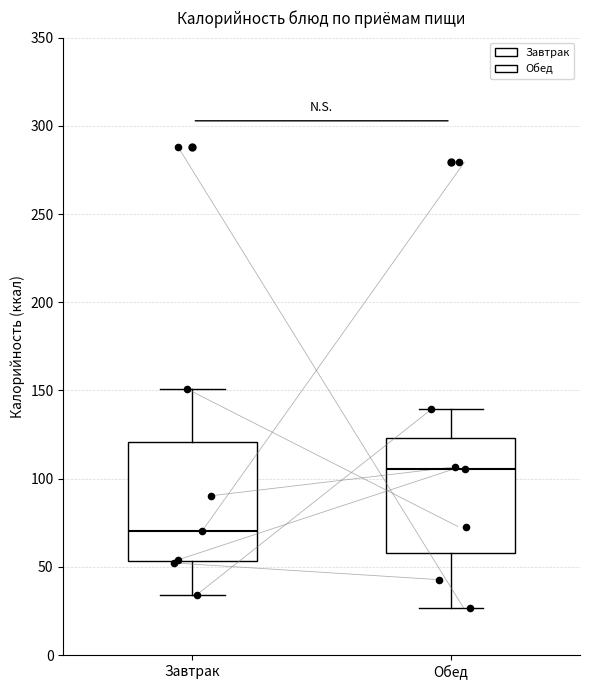

Reading left to right, read every box against the y-axis: the position of its median line, the range the box covers, and the ends of its whiskers. The values are not printed on the chart, so give them approximately, as read against the axis.

Завтрак: median 70, box 55 to 120, whiskers 35 to 150
Обед: median 105, box 60 to 125, whiskers 25 to 140